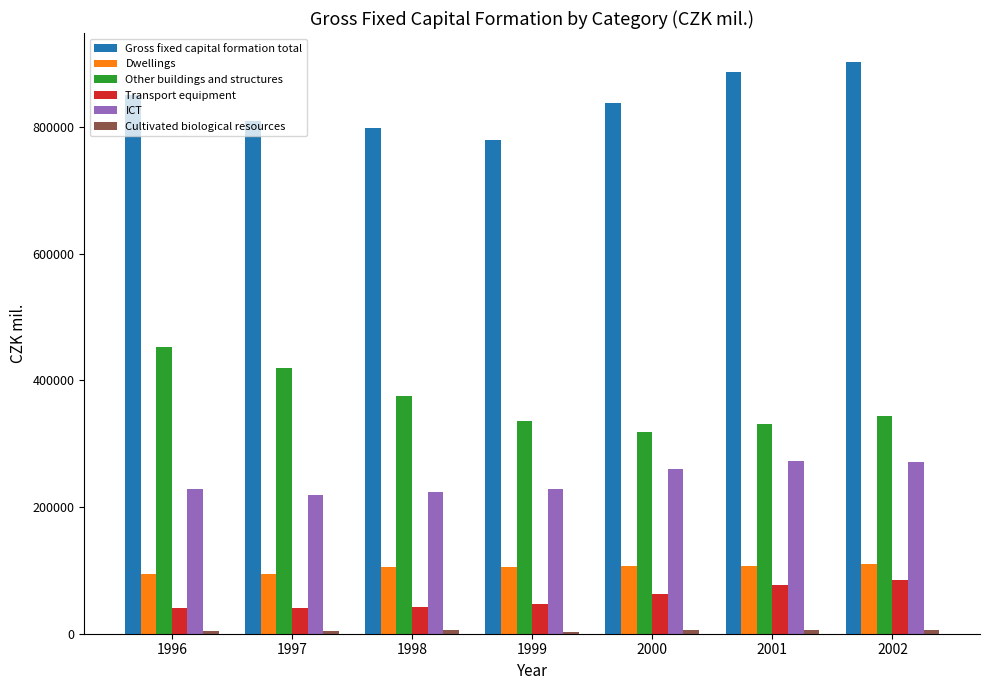

What is the lowest value of the Transport equipment series?

40040